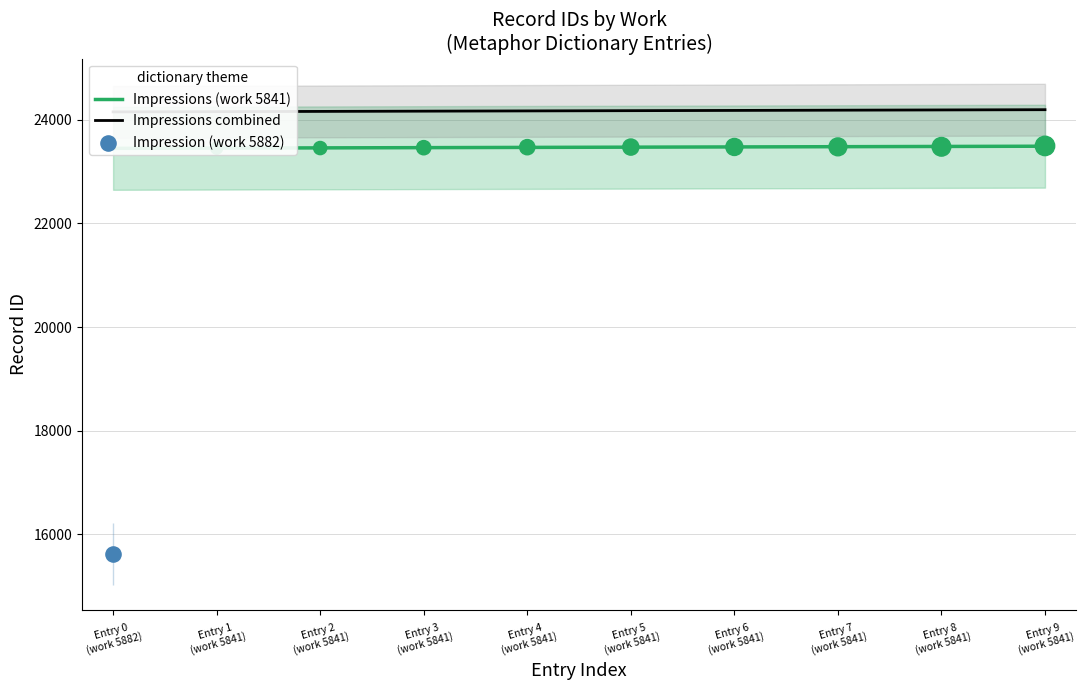

What is the change in value from Entry 2 (work 5841) to Entry 9 (work 5841)?

+41